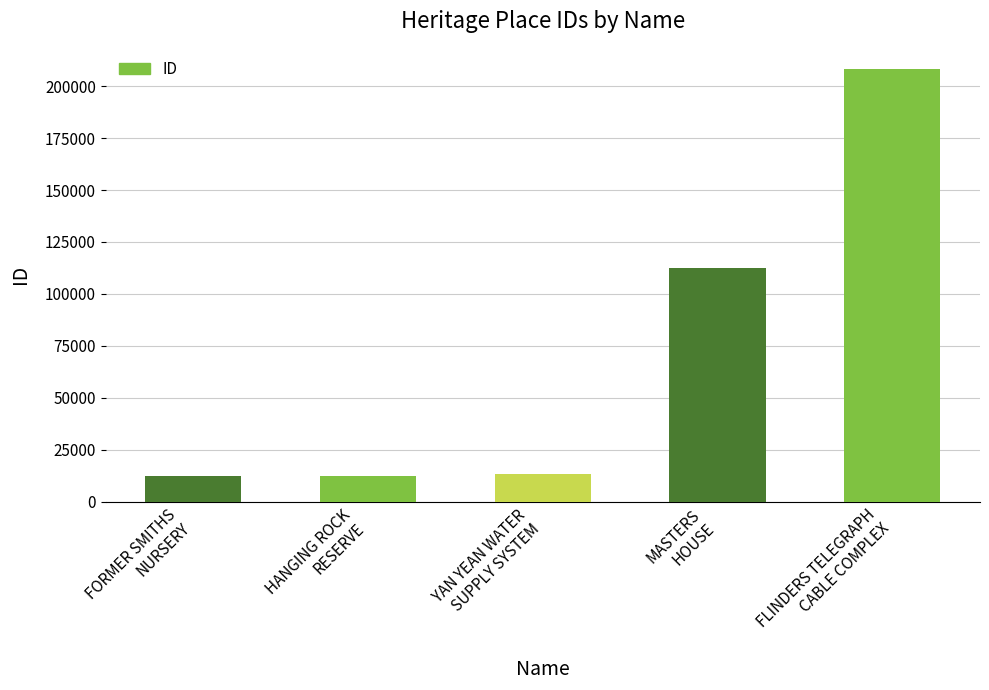

What is the average value?

71796